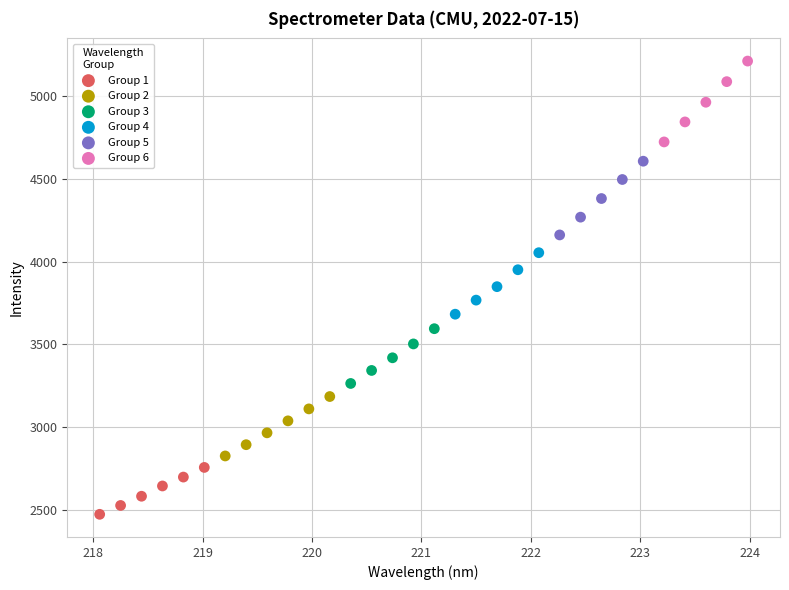

Which series reaches the maximum Y coordinate?

Group 6